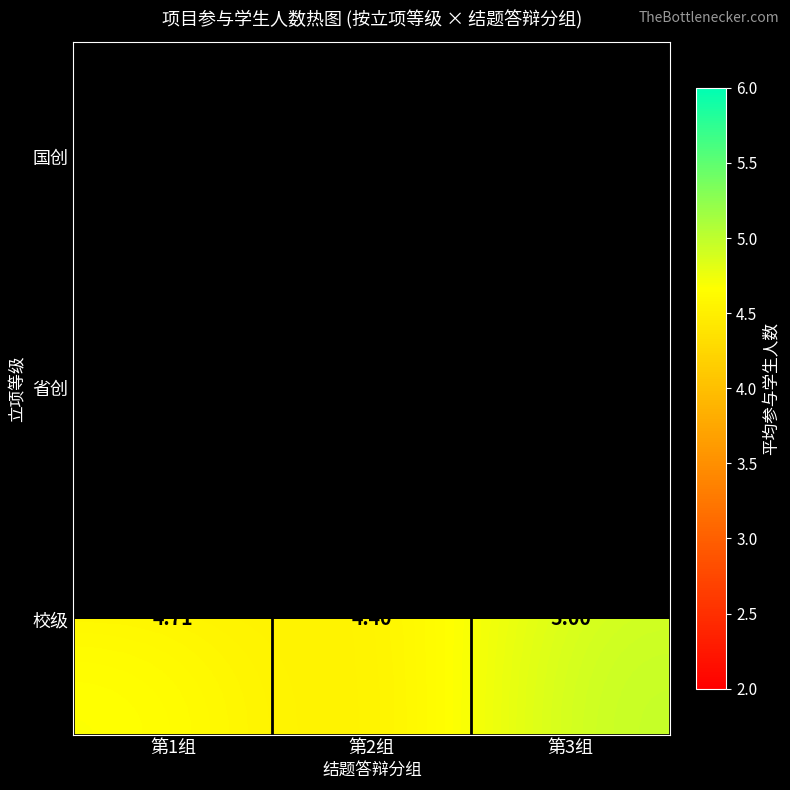

True or false: 国创 has a value of 1.1 at 第3组.

False